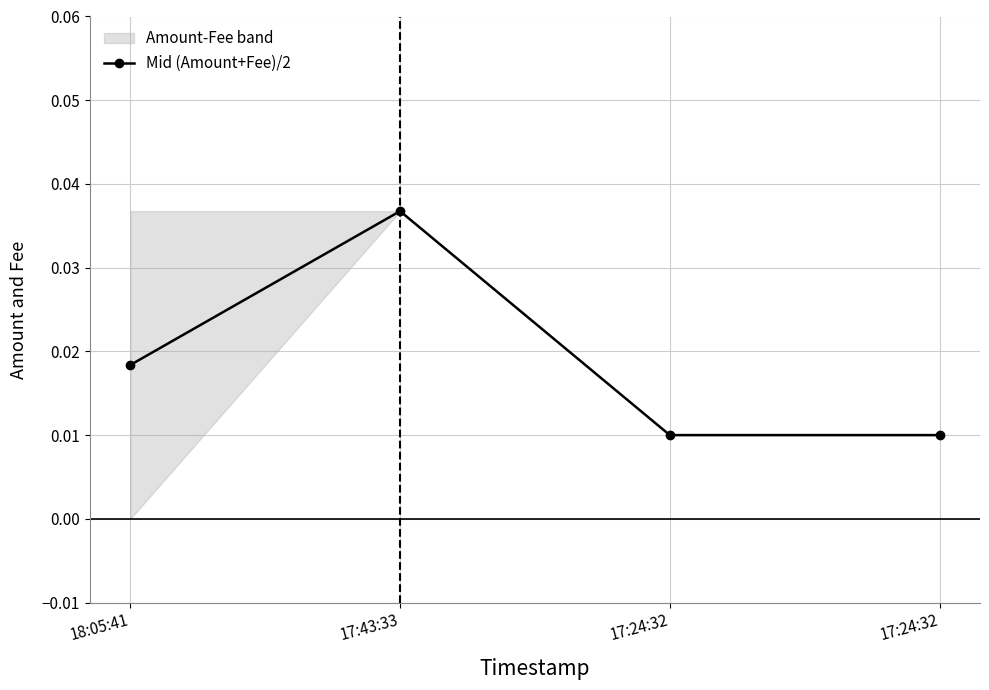

True or false: the data shows 0.0 at 17:43:33.

True